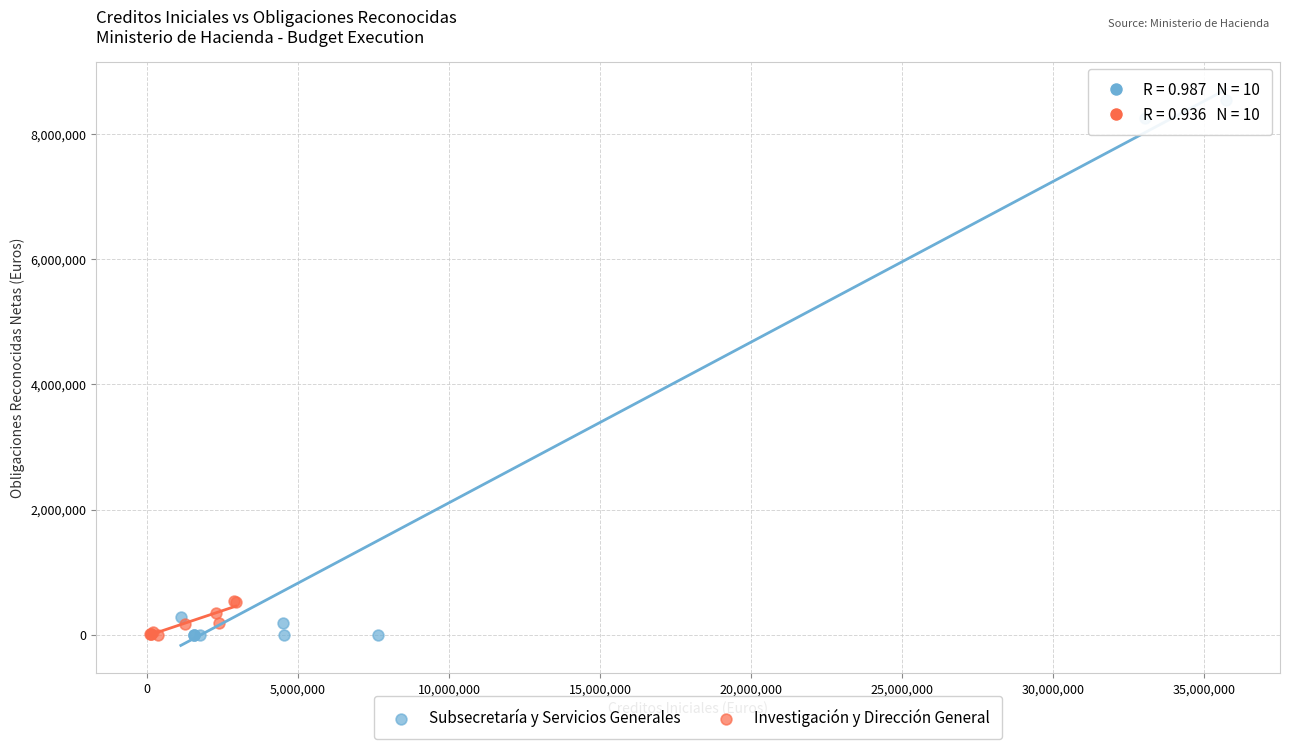

Which series has the largest Y range (max minus min)?

Subsecretaría y Servicios Generales